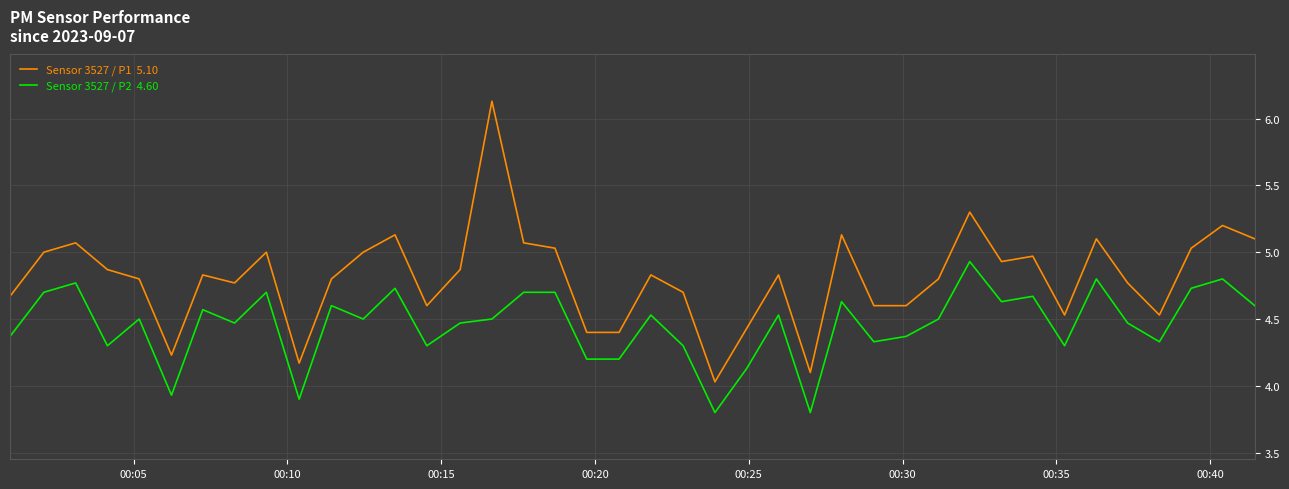

What is the smallest value displayed?

3.8